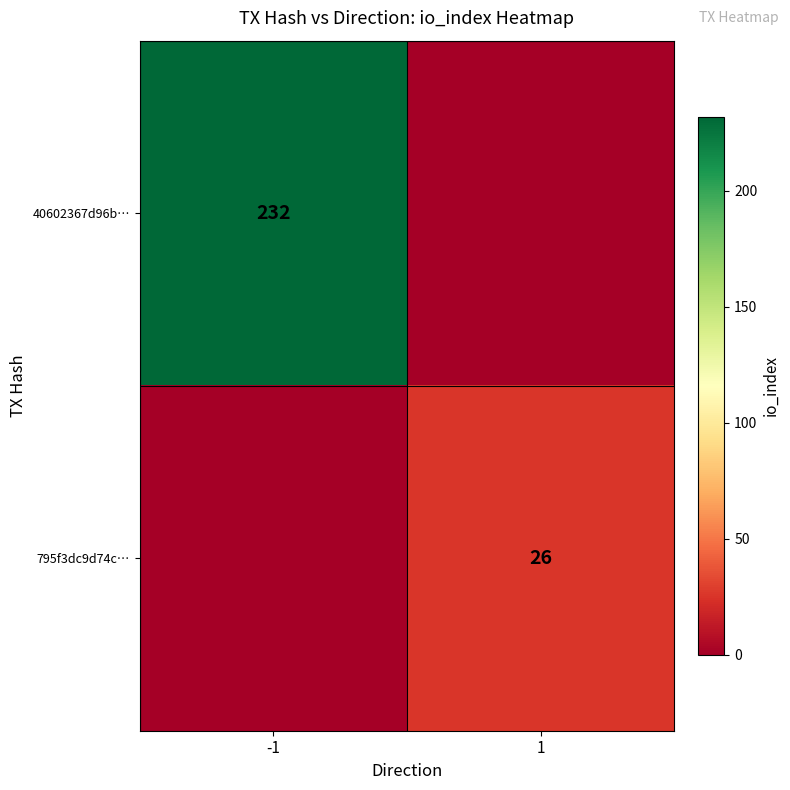

True or false: 40602367d96b… has a value of 343 at -1.

False